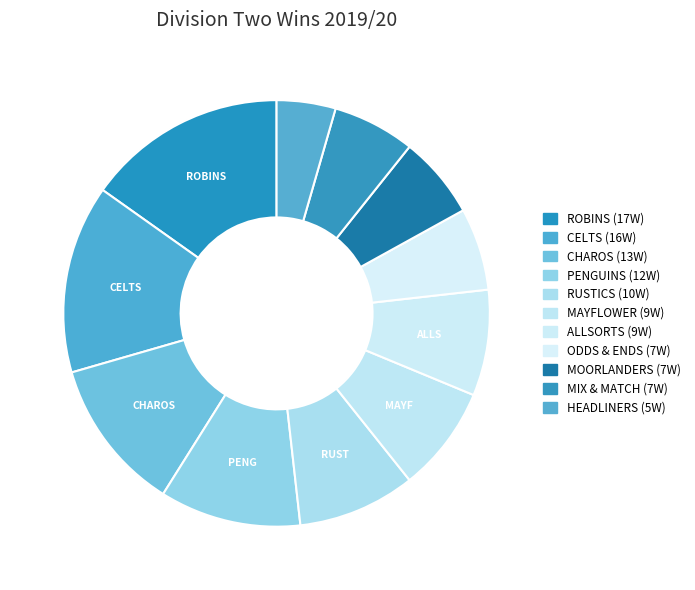

Count the number of slices in the pie.

11